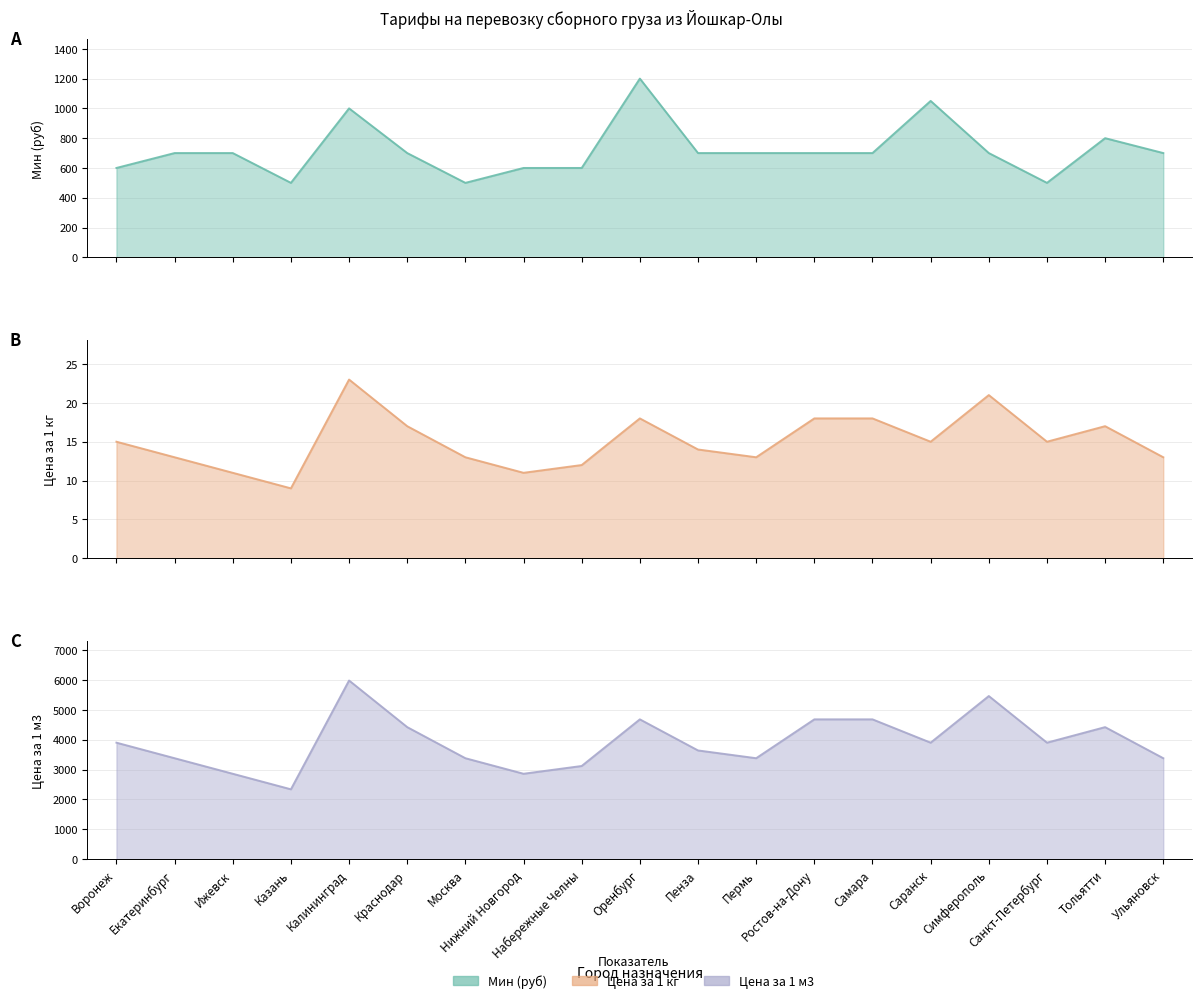

How many values in the Цена за 1 кг series exceed 15?

7